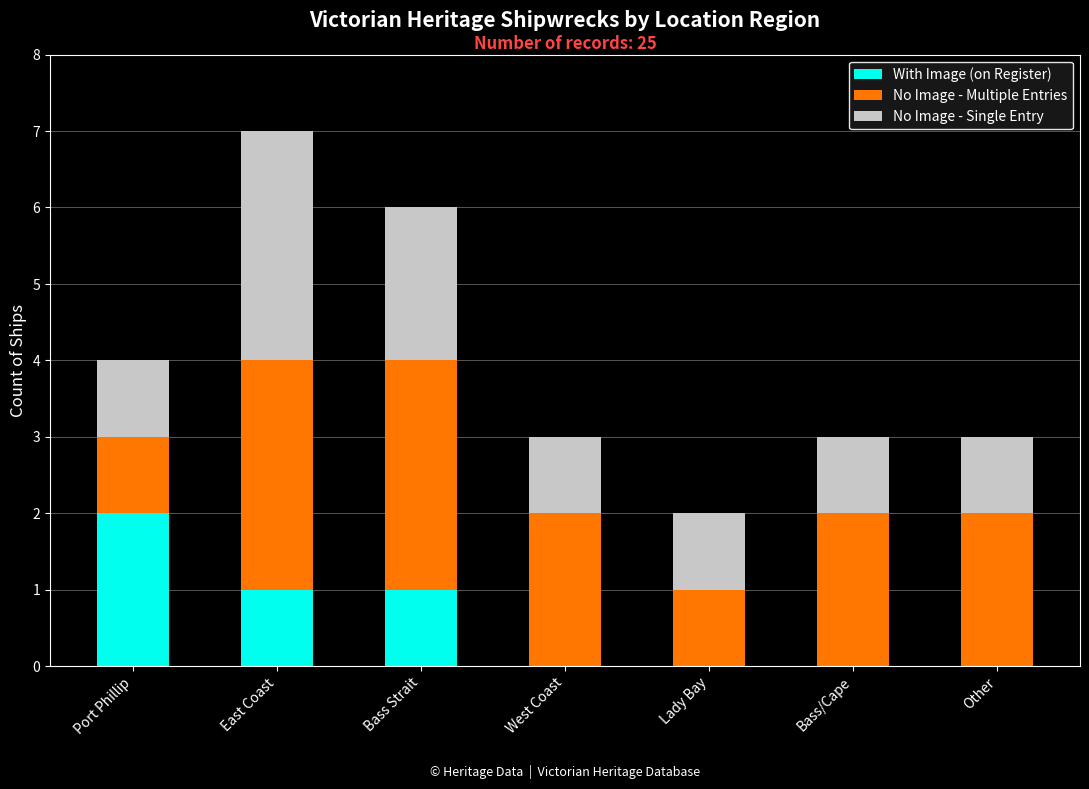

The value of With Image (on Register) at West Coast is -1. True or false?

False